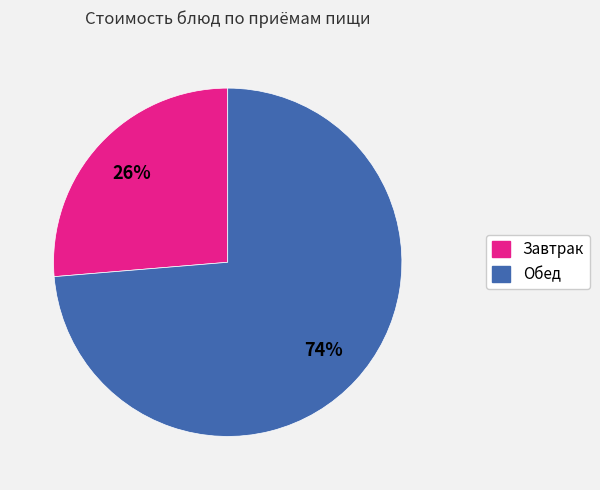

To the nearest percent, what is the average slice percentage?

50%